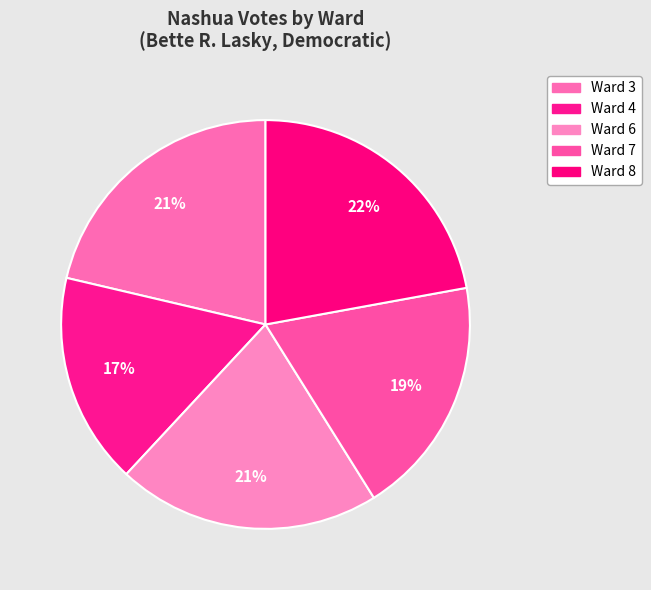

What percentage is NOT represented by Ward 7?

81.0%